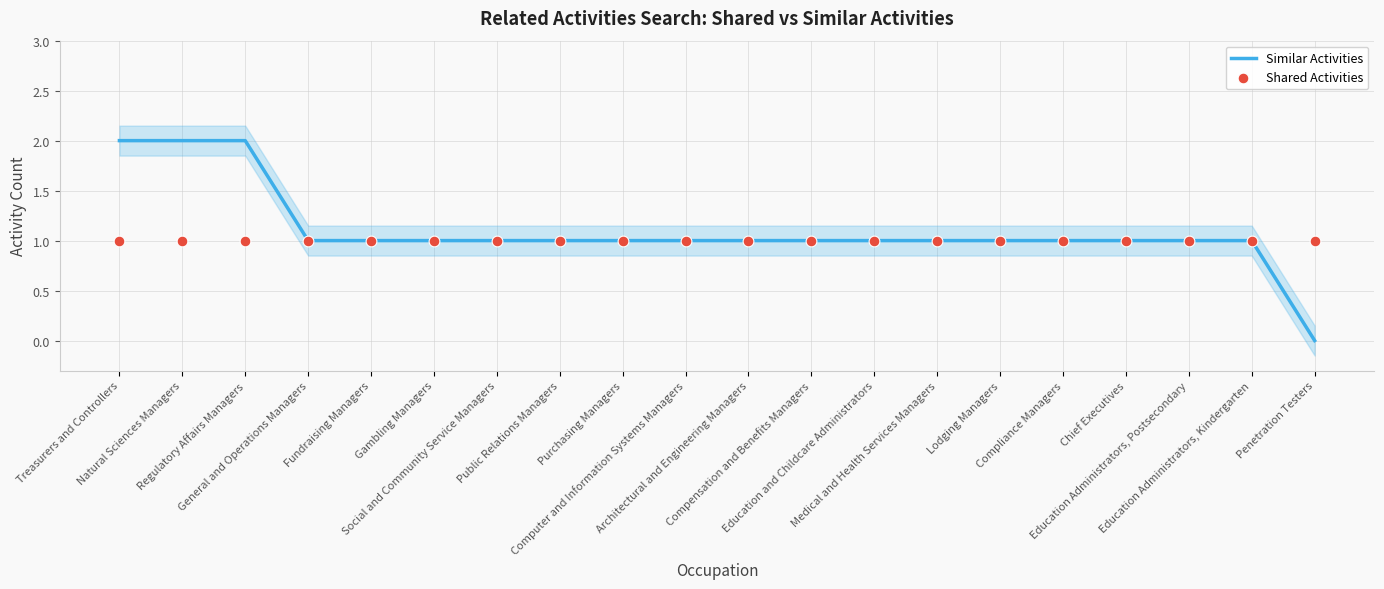

What is the total value across all series at Regulatory Affairs Managers?

3